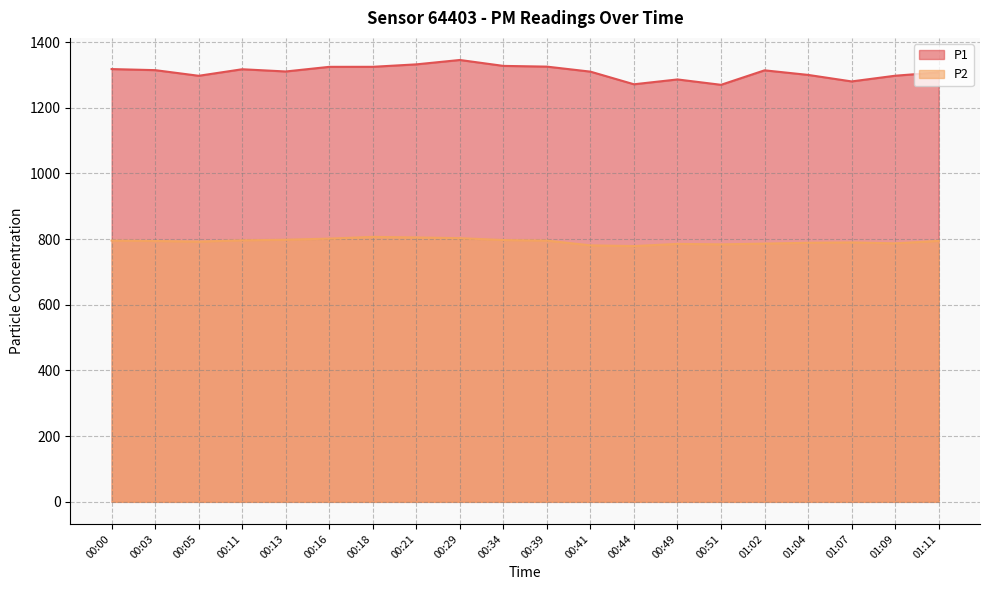

True or false: P1 and P2 intersect in this chart.

False